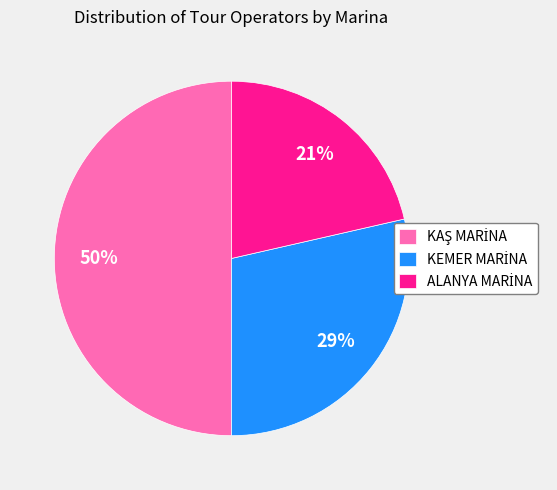

To the nearest percent, what is the average slice percentage?

33%